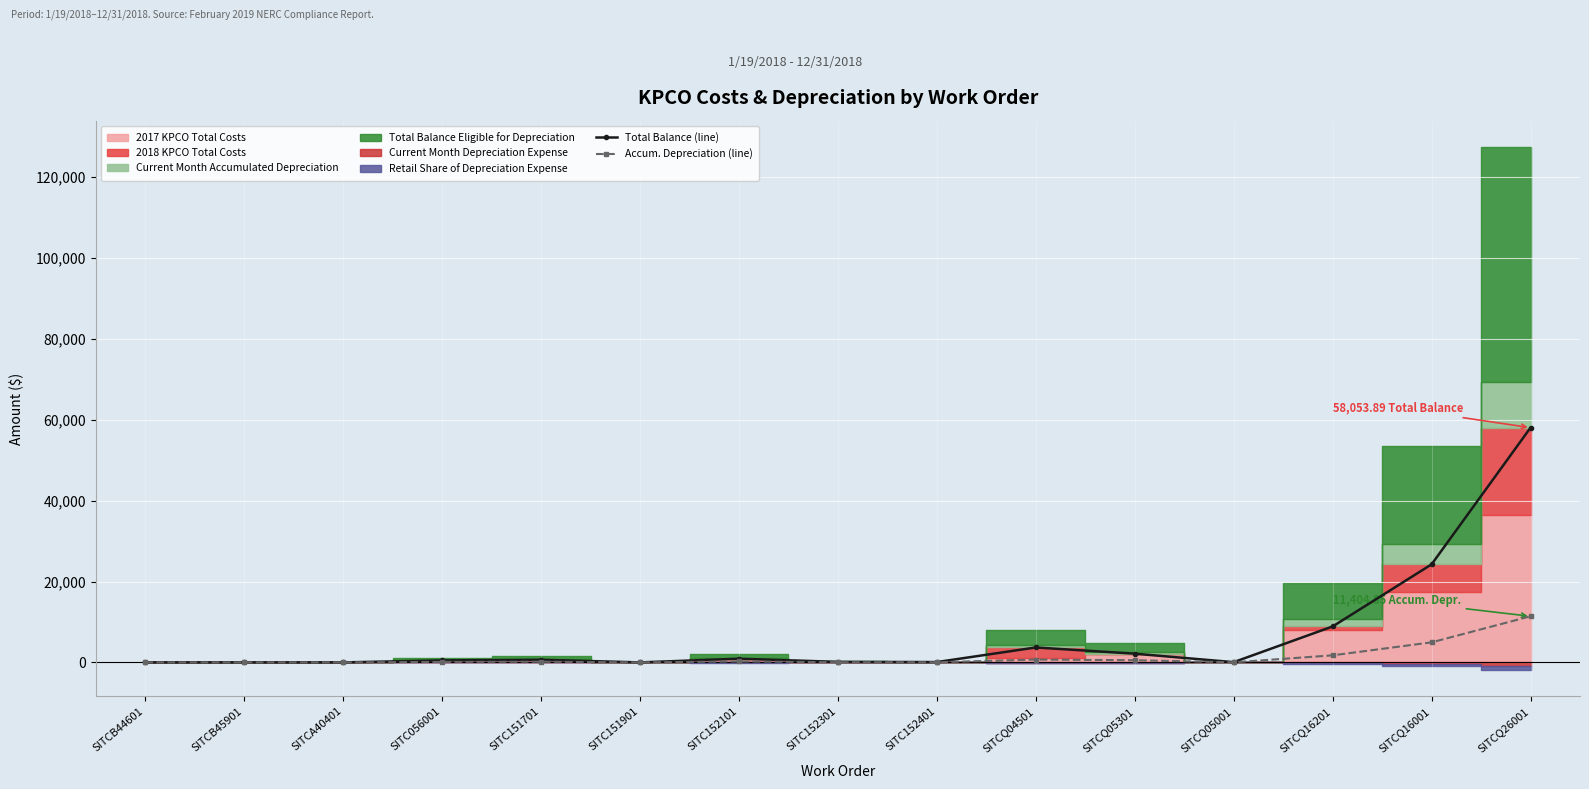

True or false: Total Balance (line) and Accum. Depreciation (line) cross at least once.

False